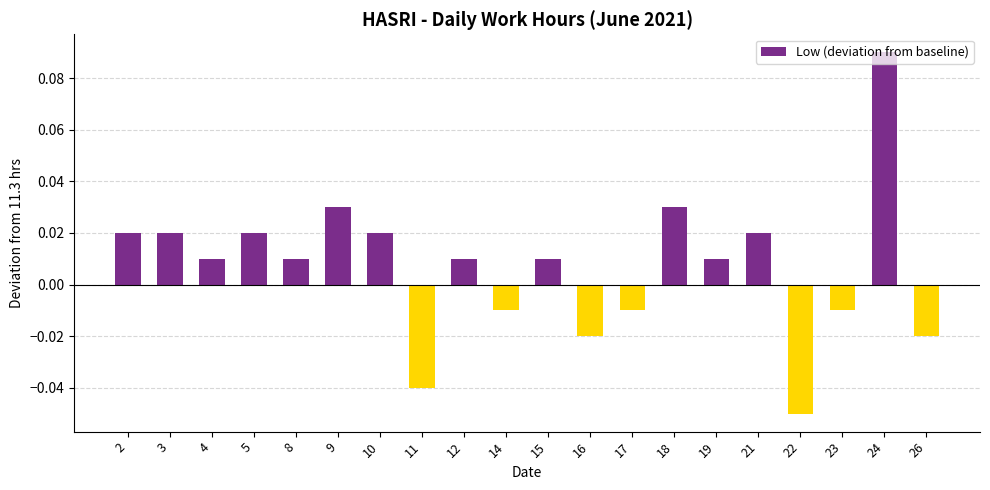

At which label does the data first exceed 0?

2